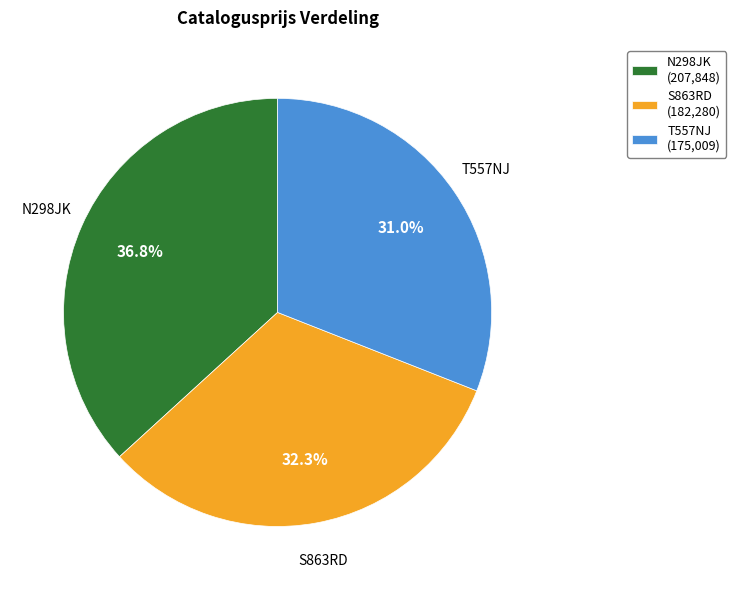

Does S863RD account for over 50% of the chart?

No